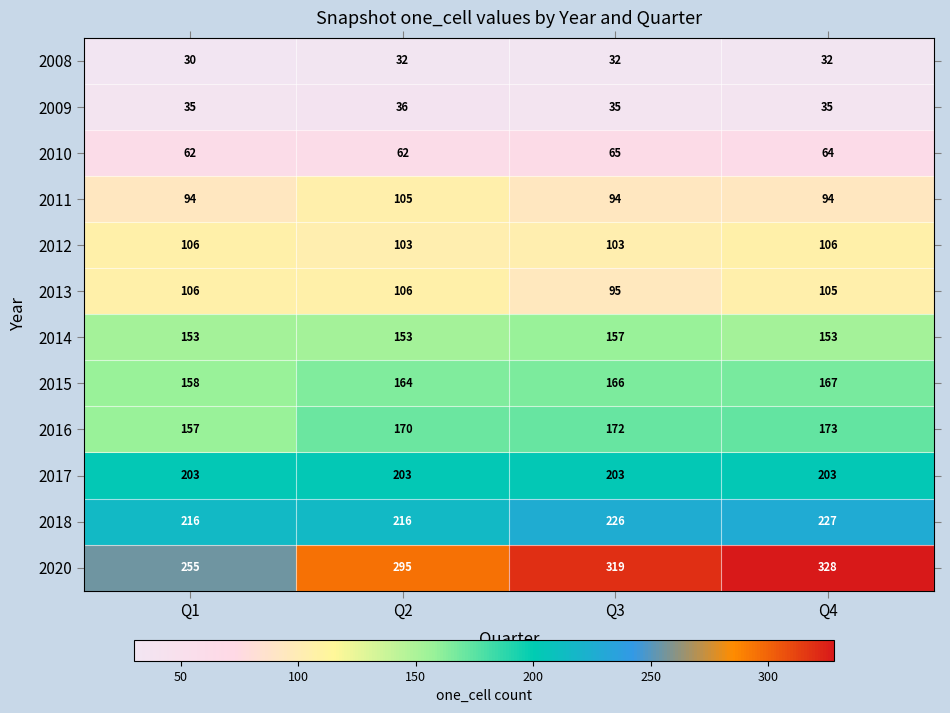

What is the maximum value shown in the chart?

328